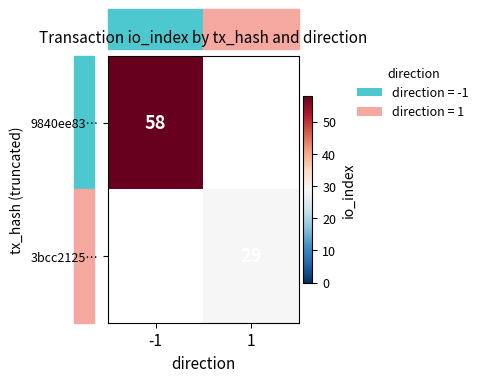

The value of 9840ee83… at -1 is 33. True or false?

False